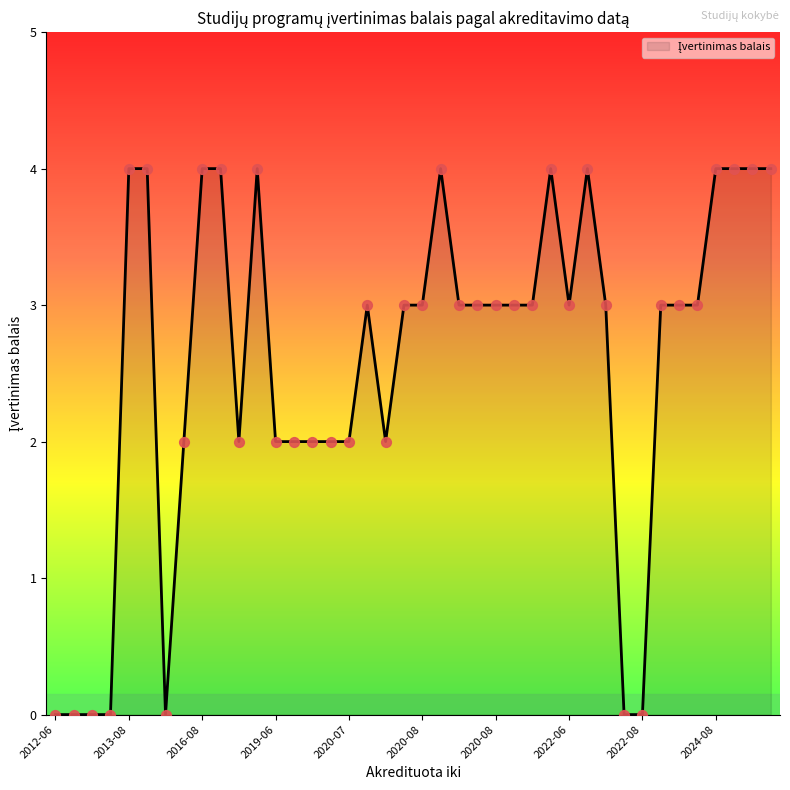

What is the difference between the maximum and minimum values?

4